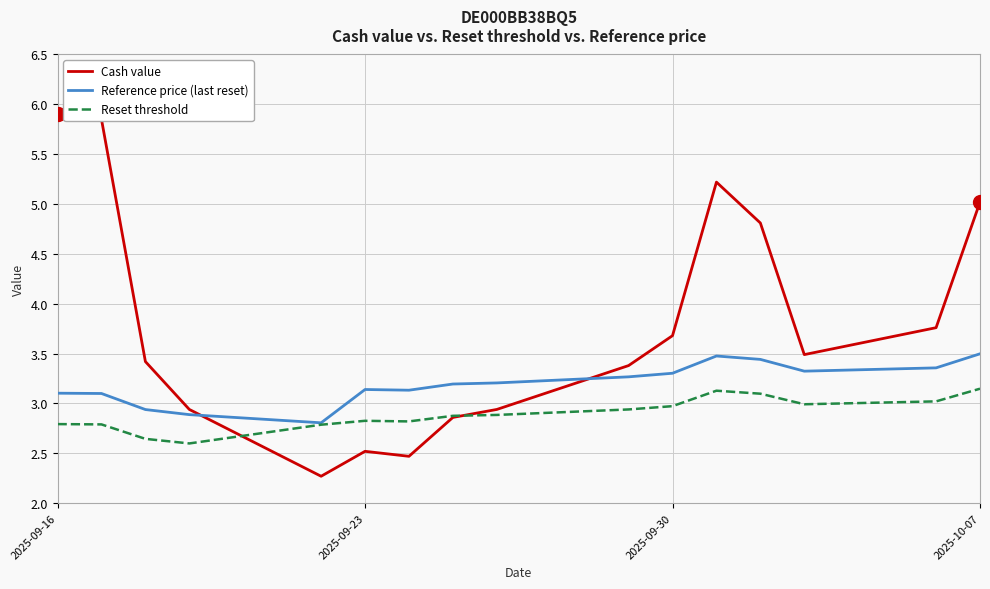

Which series has the widest spread of values?

Cash value